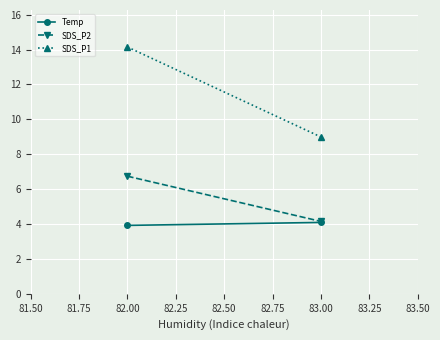

How many lines are shown in the chart?

3